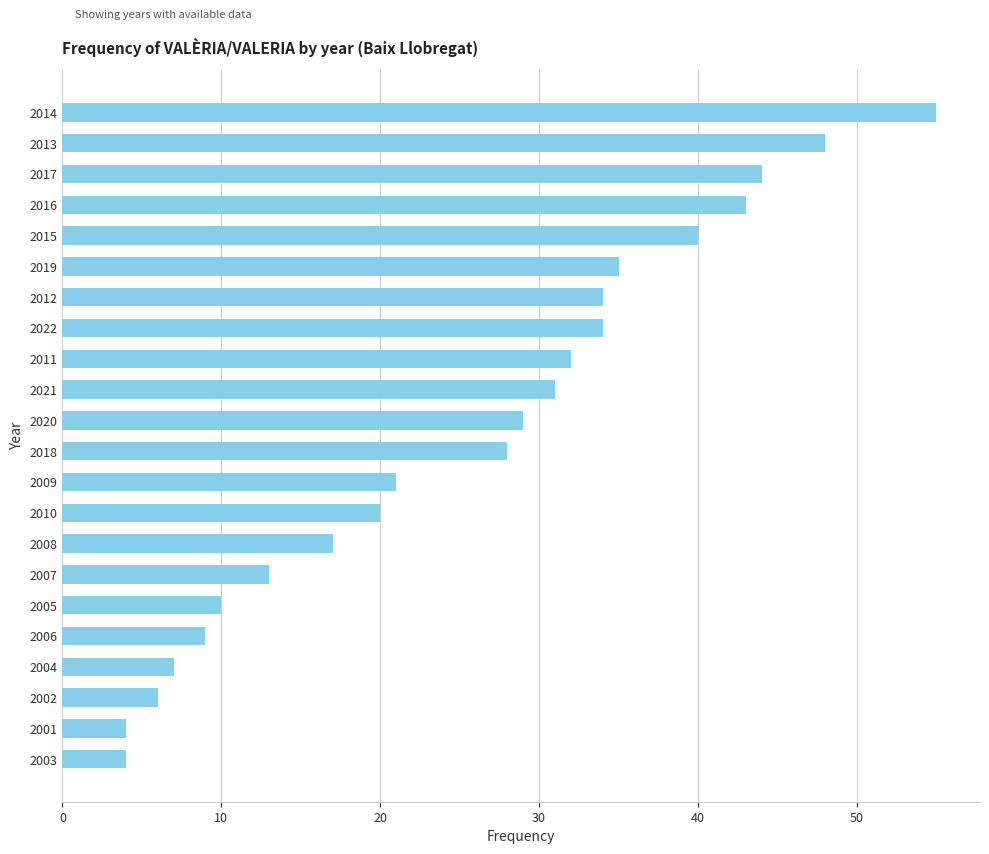

What is the change in value from 2006 to 2020?

+20